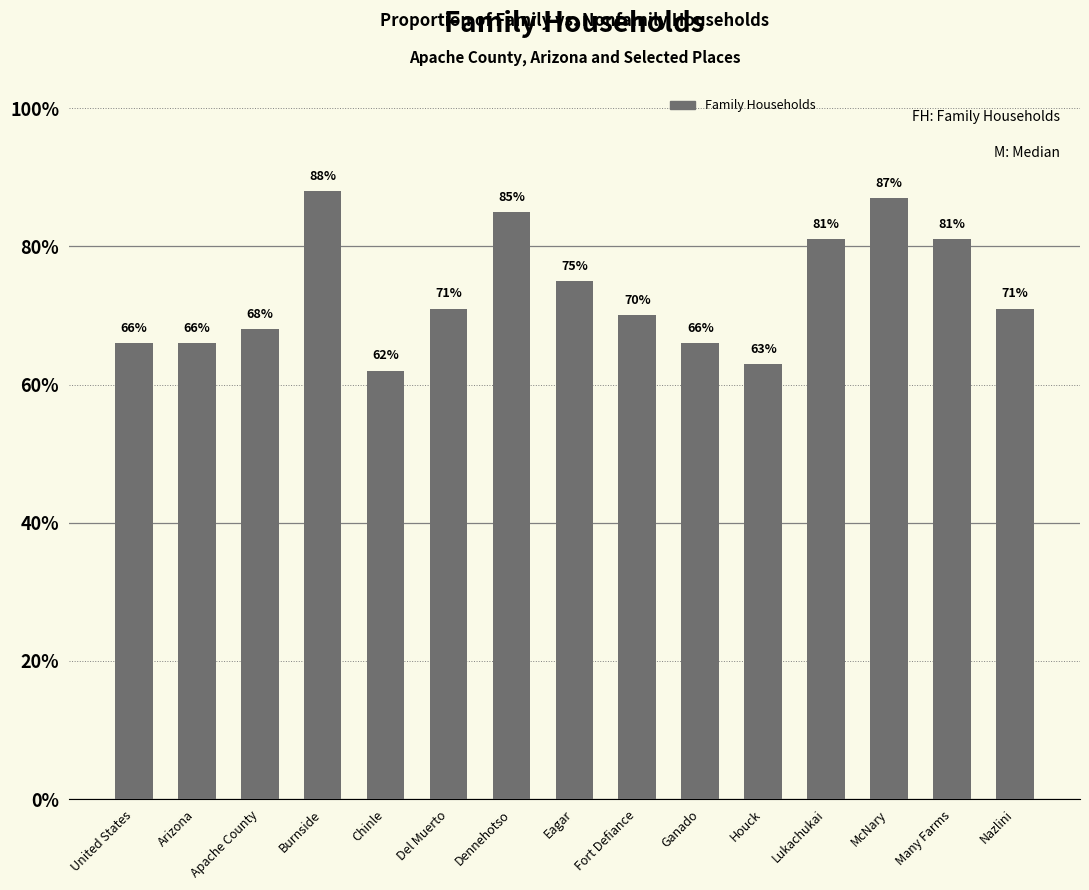

Reading left to right, what are all the values shown in this chart?

0.7	0.7	0.7	0.9	0.6	0.7	0.8	0.8	0.7	0.7	0.6	0.8	0.9	0.8	0.7